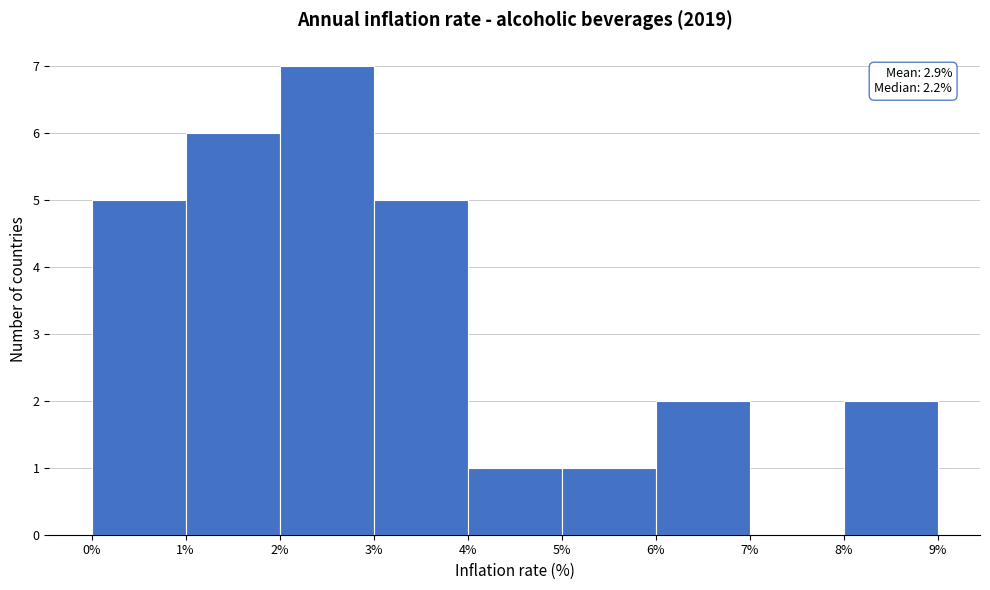

Over which range of the x-axis is the bar tallest?

2% to 3%